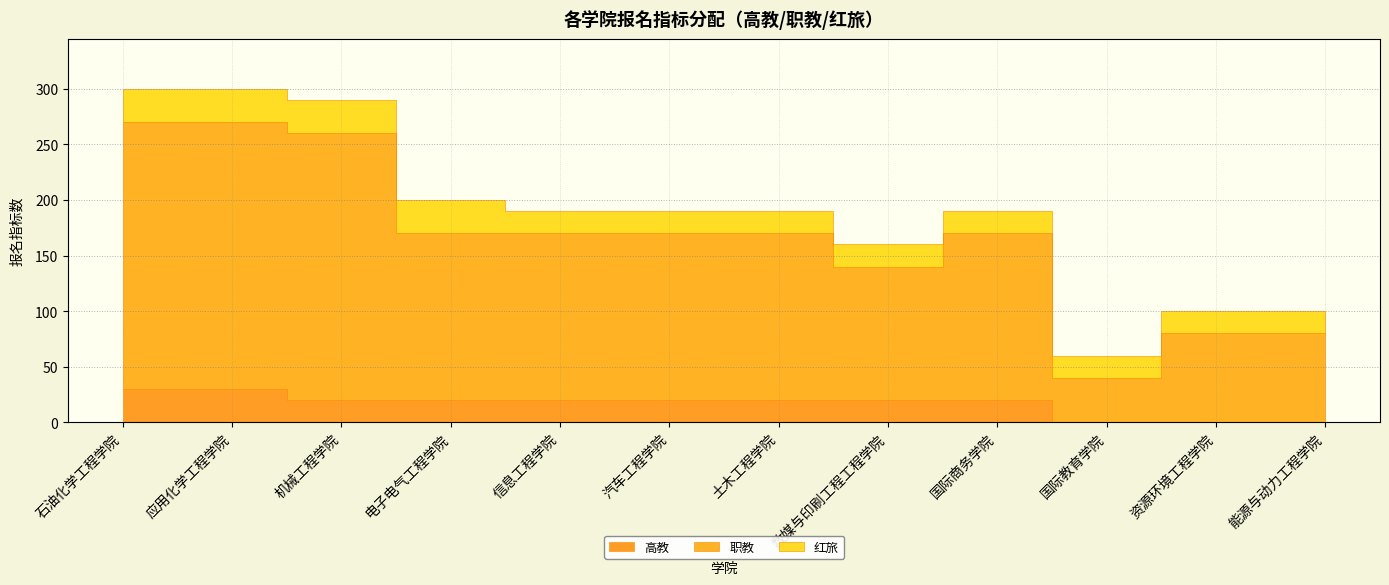

True or false: 职教 and 高教 cross at least once.

False